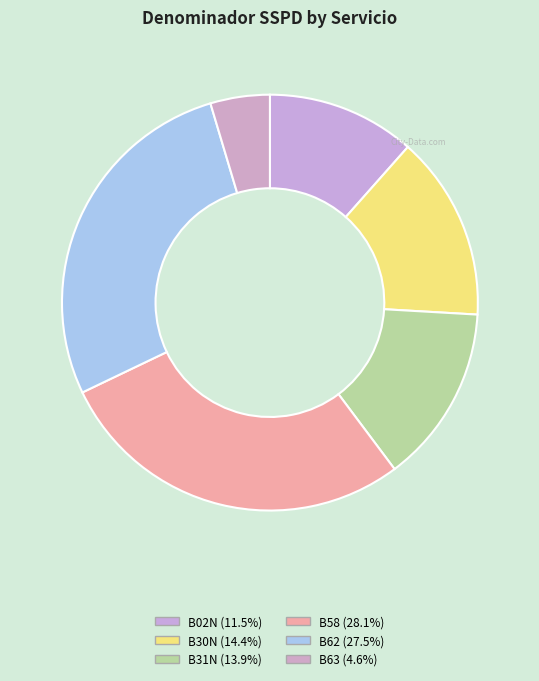

Is there a majority slice in this chart?

No